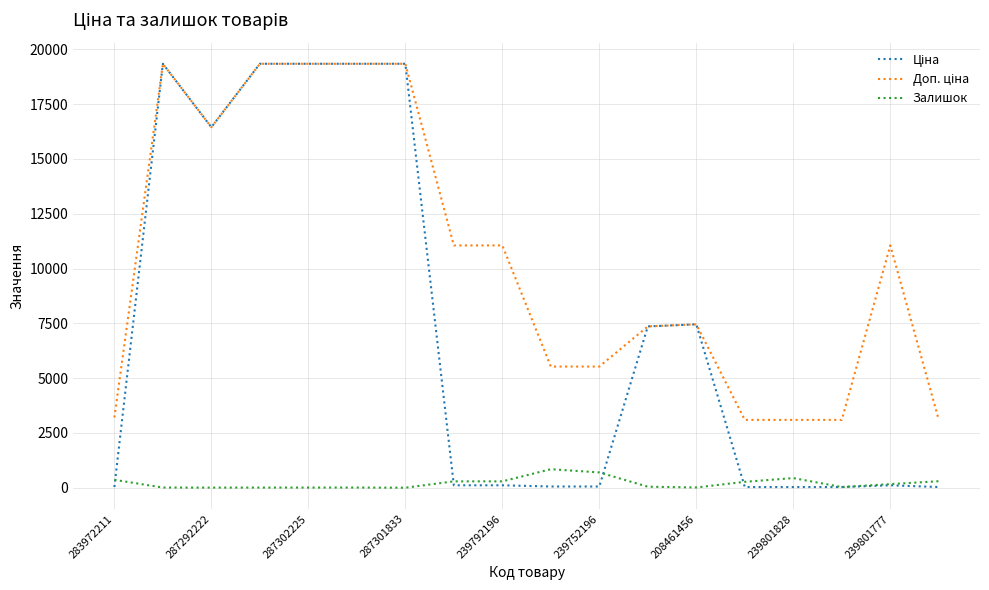

What is the maximum value shown in the chart?

19343.1